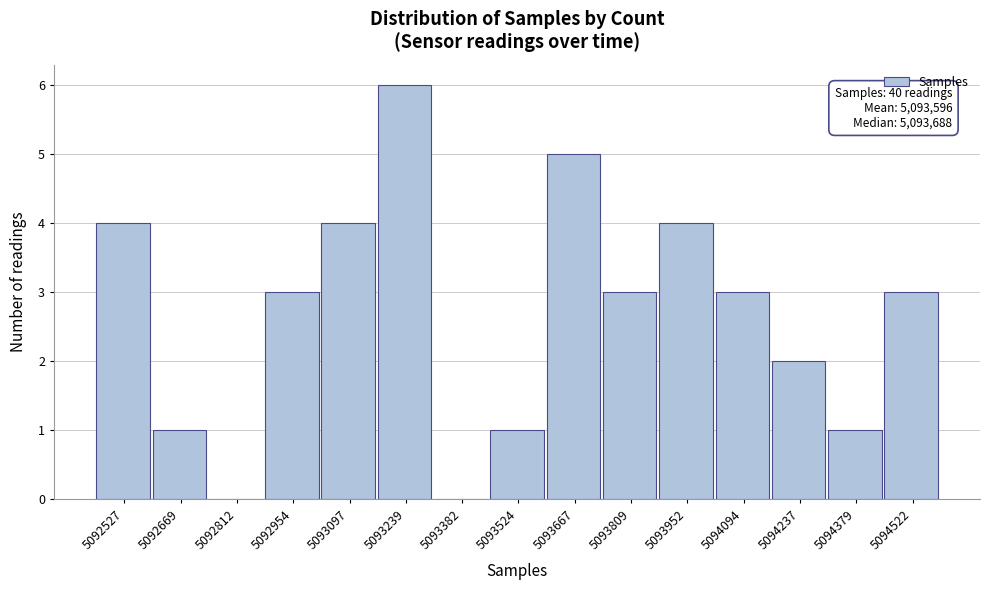

Reading right to left, extract all data points from this chart.

5094522=3	5094379=1	5094237=2	5094094=3	5093952=4	5093809=3	5093667=5	5093524=1	5093382=0	5093239=6	5093097=4	5092954=3	5092812=0	5092669=1	5092527=4